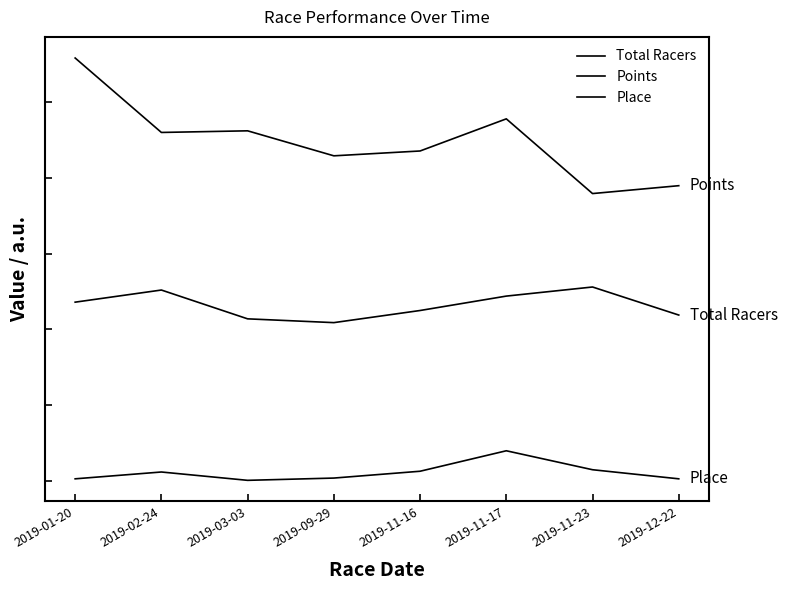

Does the chart have visible grid lines?

No